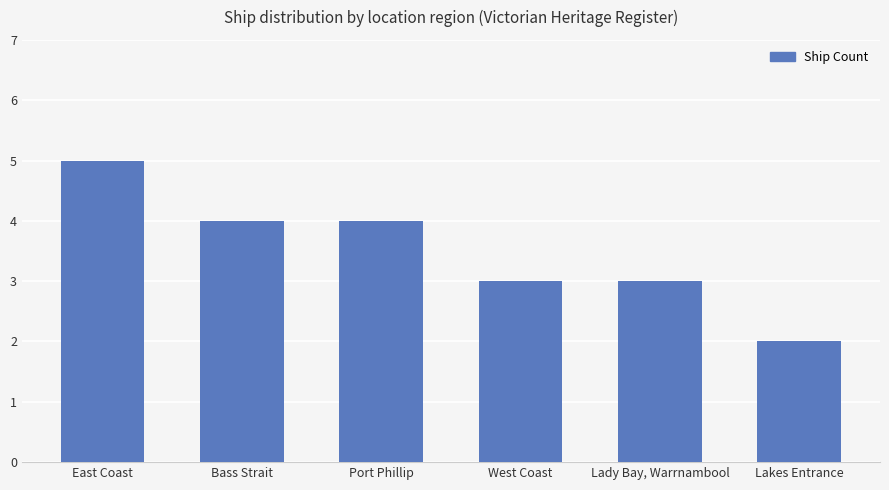

Reading right to left, list all the values displayed in this chart.

Lakes Entrance=2	Lady Bay, Warrnambool=3	West Coast=3	Port Phillip=4	Bass Strait=4	East Coast=5